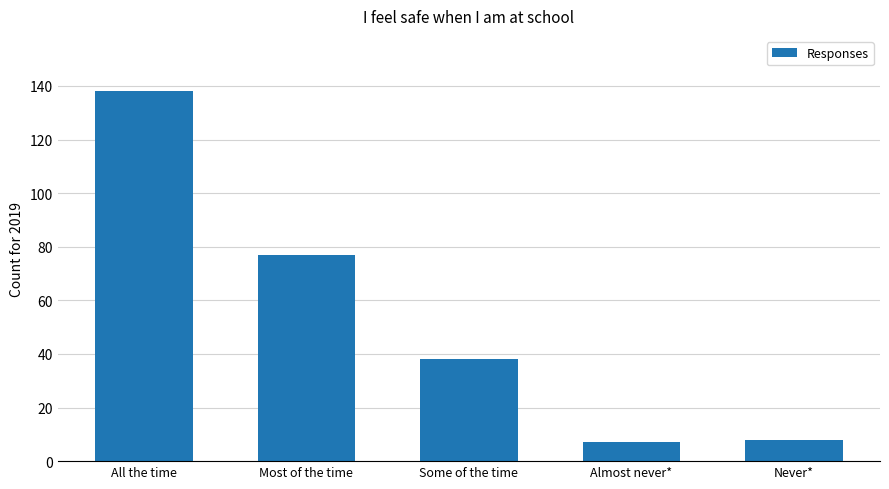

How many values are below 38?

2